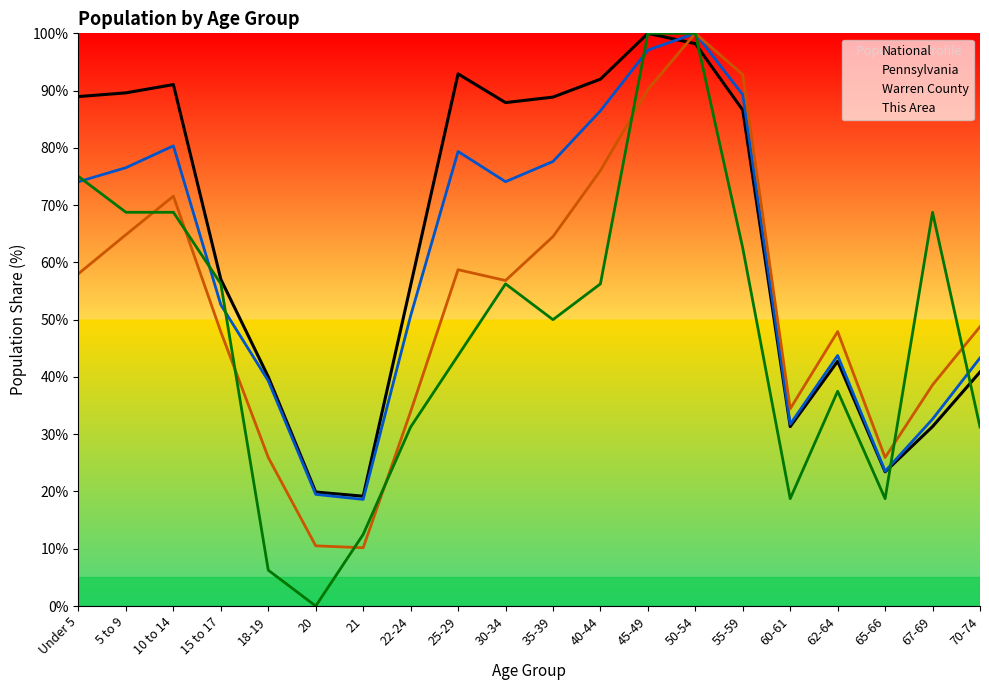

Is it true that This Area equals 9.0 at 65-66?

False